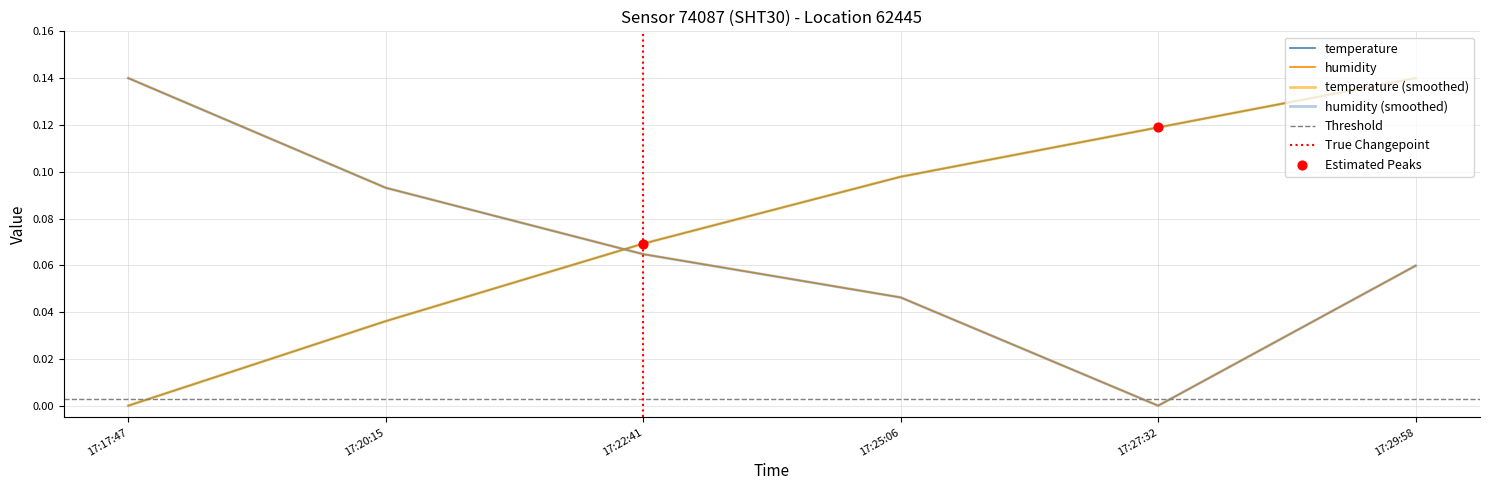

Which series has the largest total across all categories?

temperature